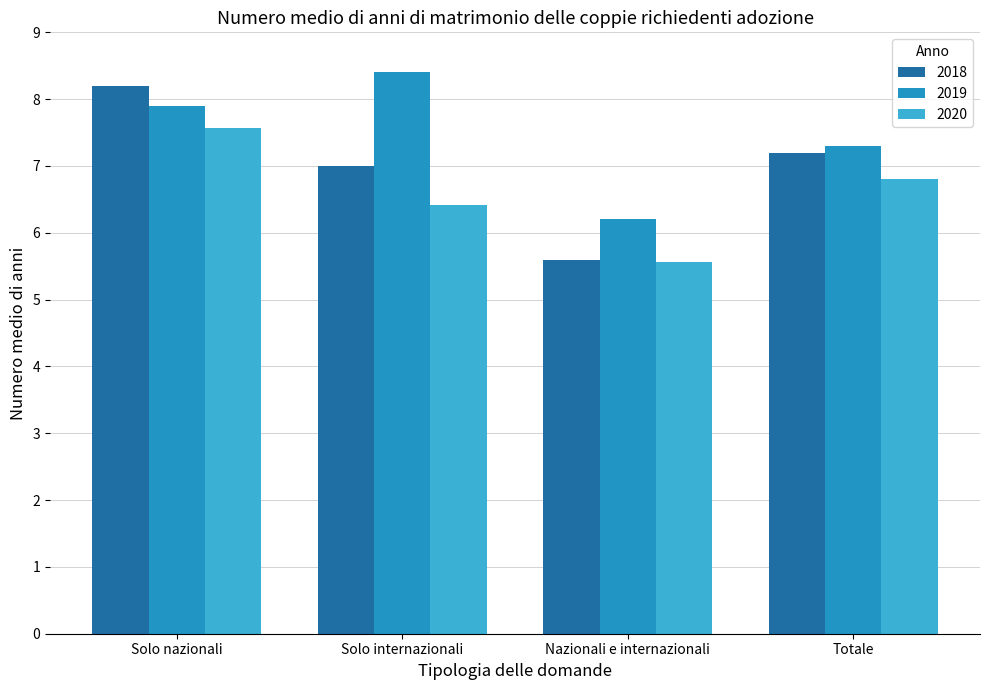

What is the minimum value for 2019?

6.2